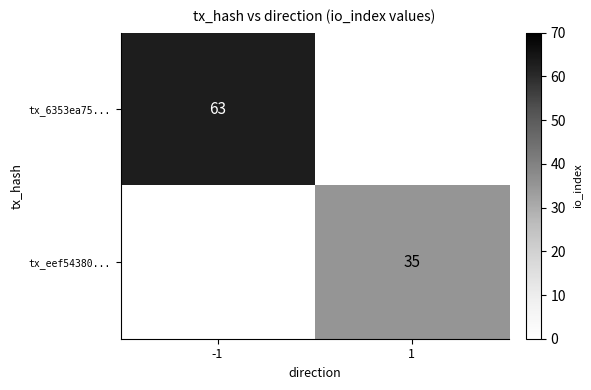

The value of tx_6353ea75... at -1 is 63. True or false?

True